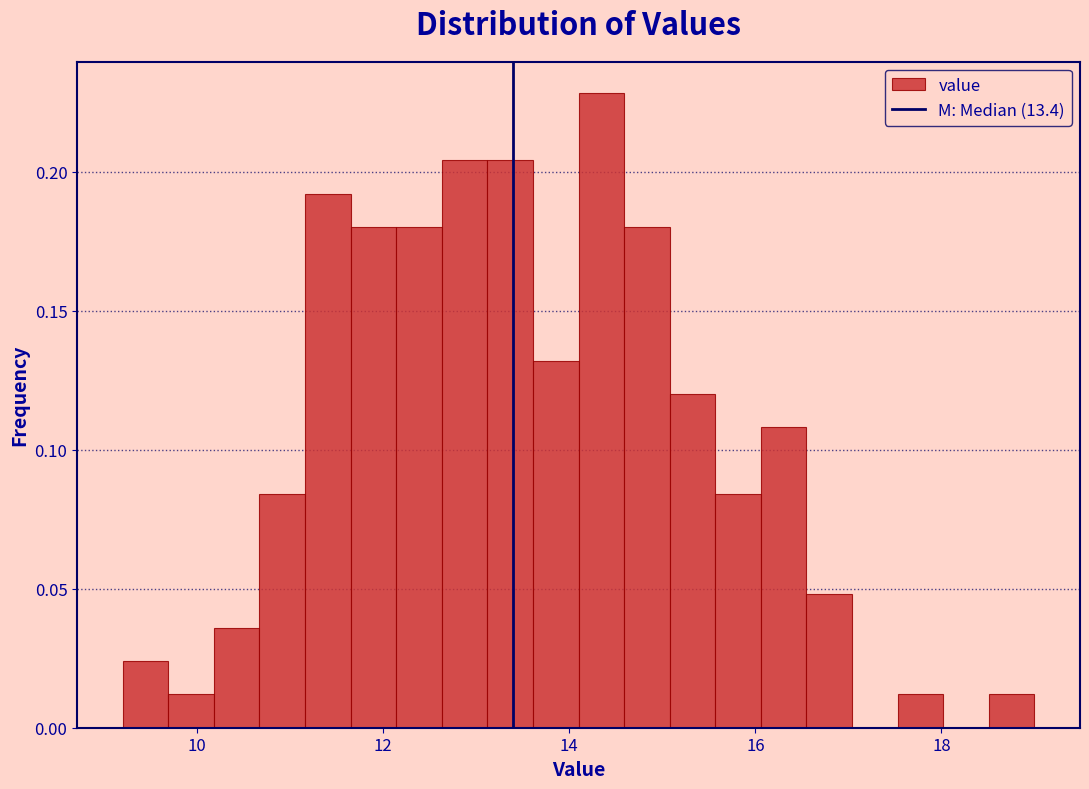

Around what value on the x-axis is the tallest bar? Give the approximate position of its centre, as read against the axis.

14.4